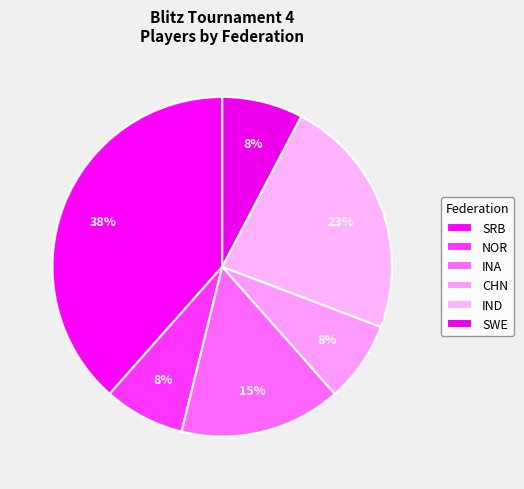

To the nearest percent, what percentage of the pie is SWE?

8%